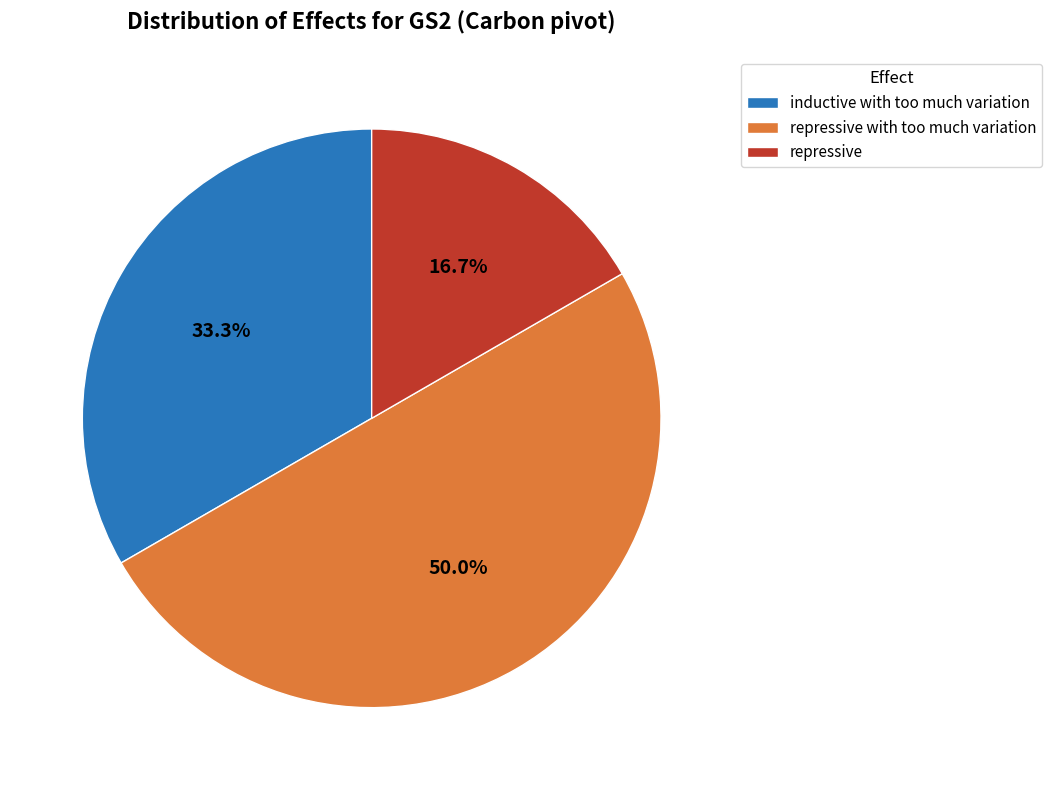

Which slice is the smallest?

repressive